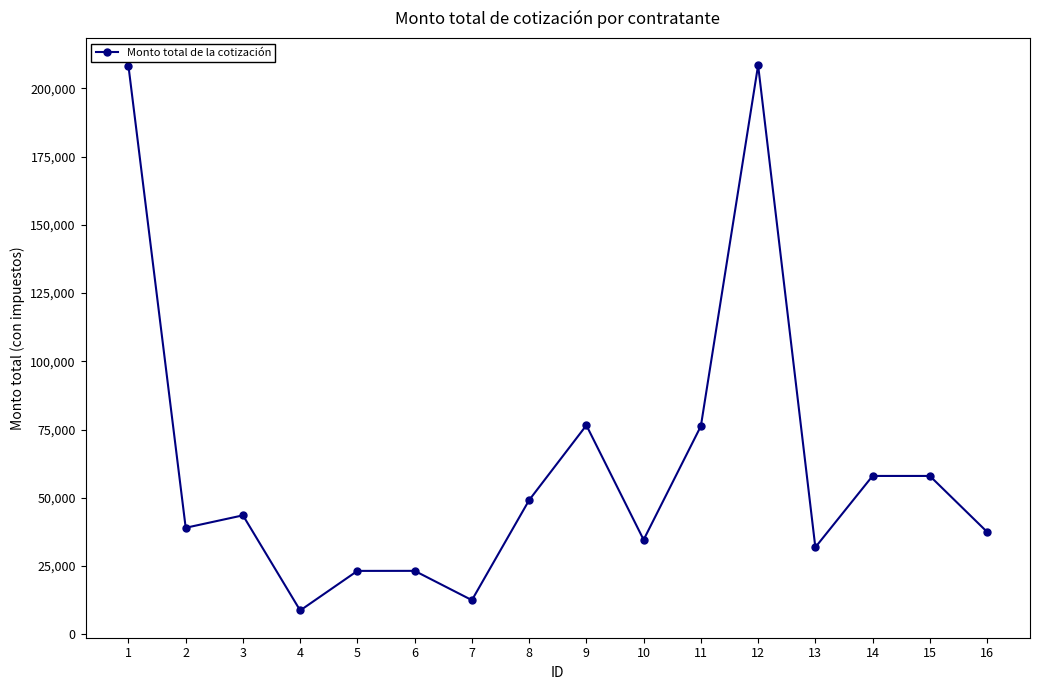

Where is the first local minimum?

2